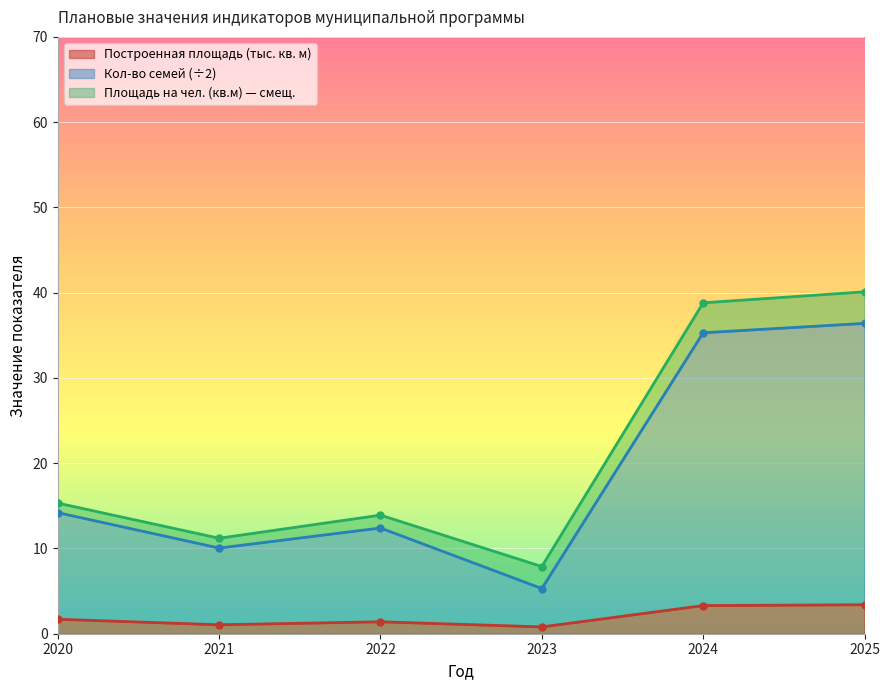

What is the maximum value for Построенная площадь (тыс. кв. м)?

3.4